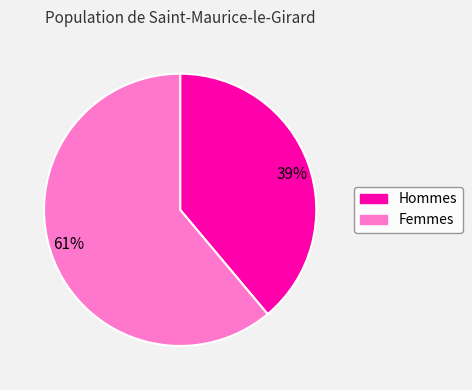

Is the sum of 61% and 39% greater than half?

Yes